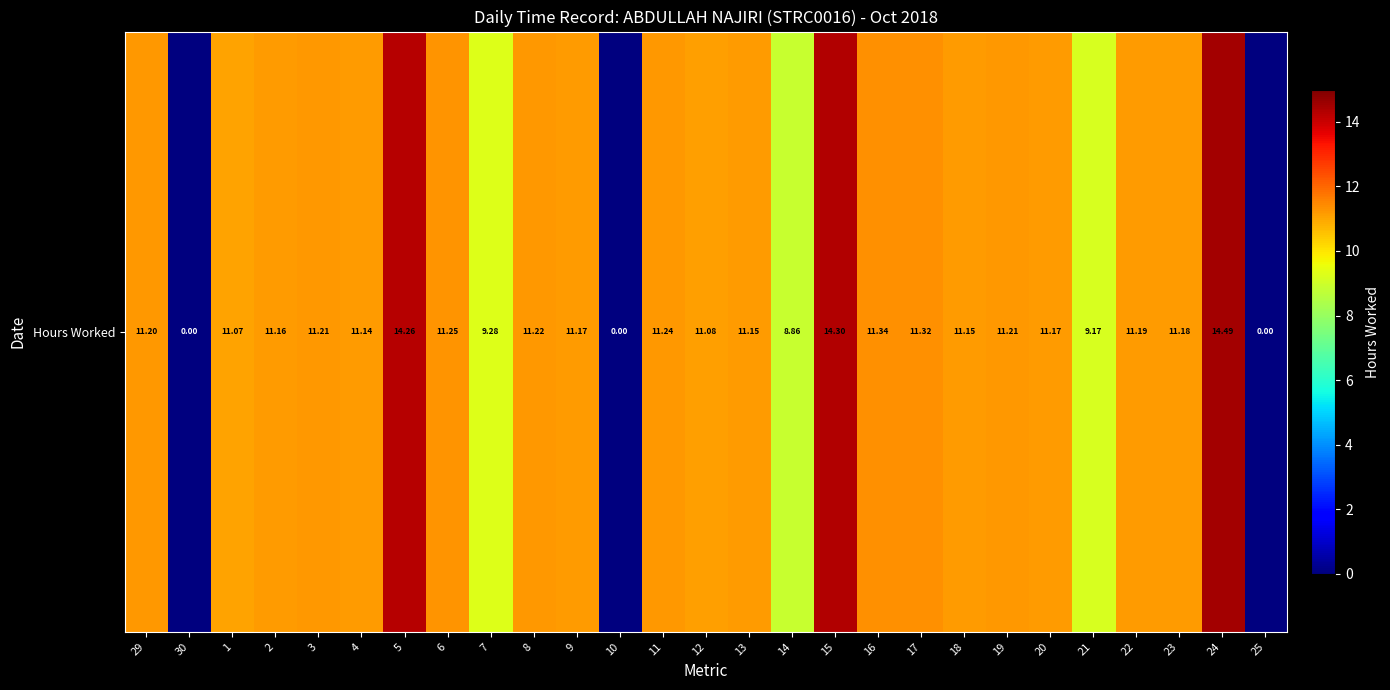

Which category has the highest value across all series?

24